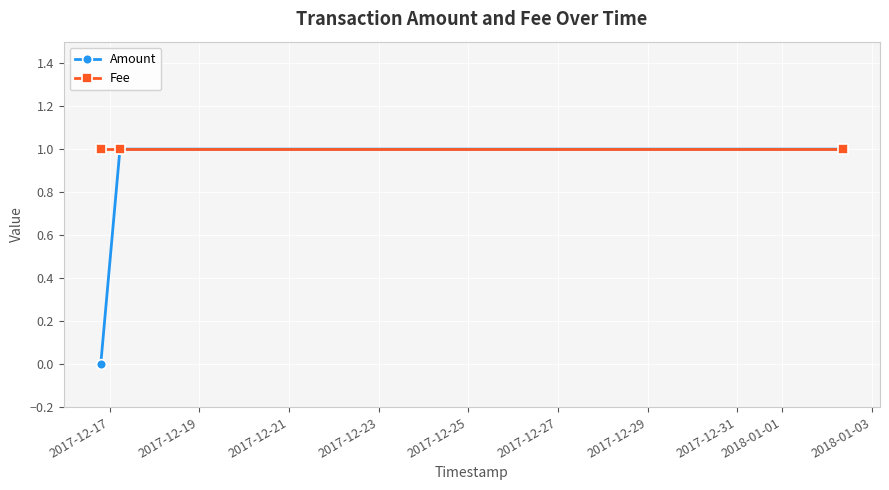

List the series in order of their overall mean, highest first.

Fee, Amount